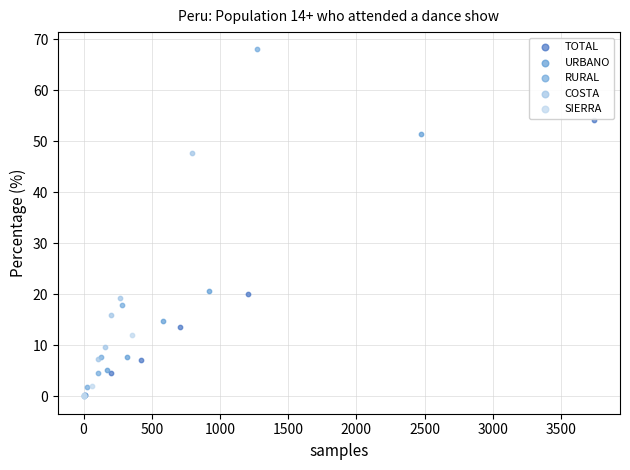

What are all the series names shown in the legend?

TOTAL, URBANO, RURAL, COSTA, SIERRA